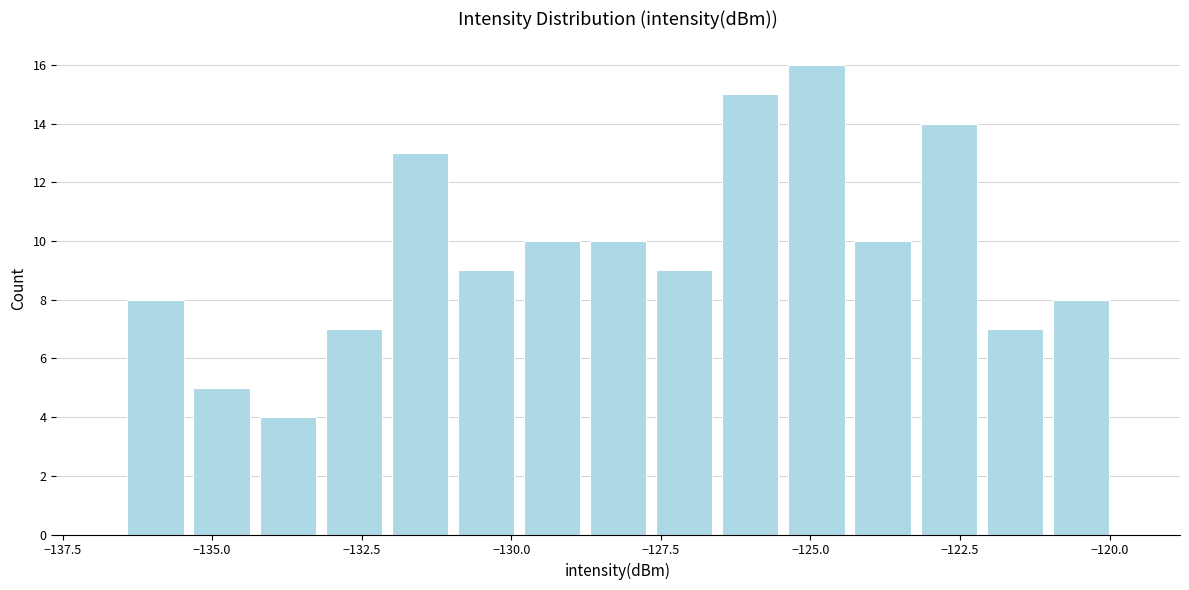

Around what value on the x-axis is the tallest bar? Give the approximate position of its centre, as read against the axis.

-125.0